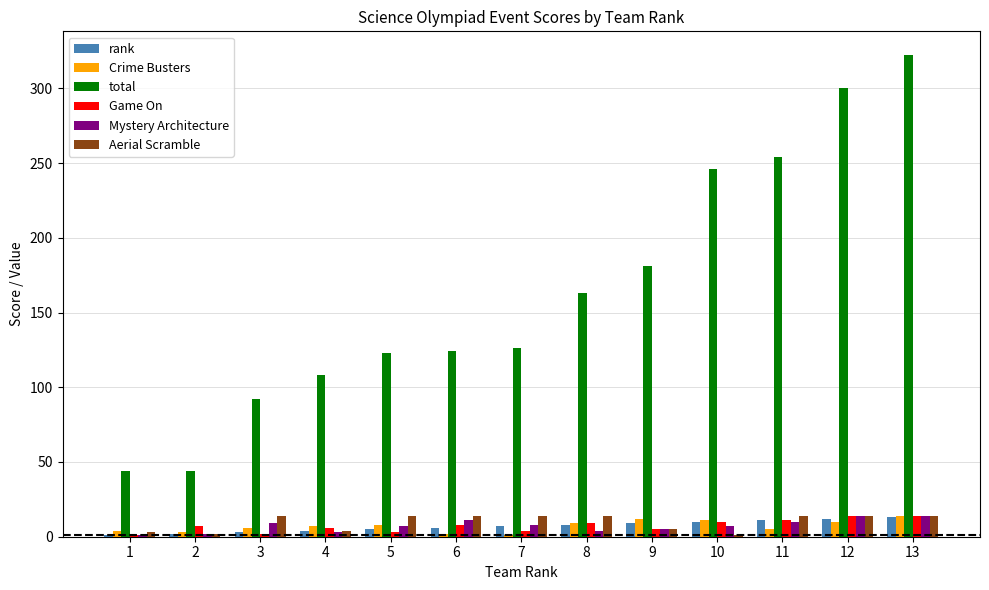

True or false: total has a value of 126 at 7.

True